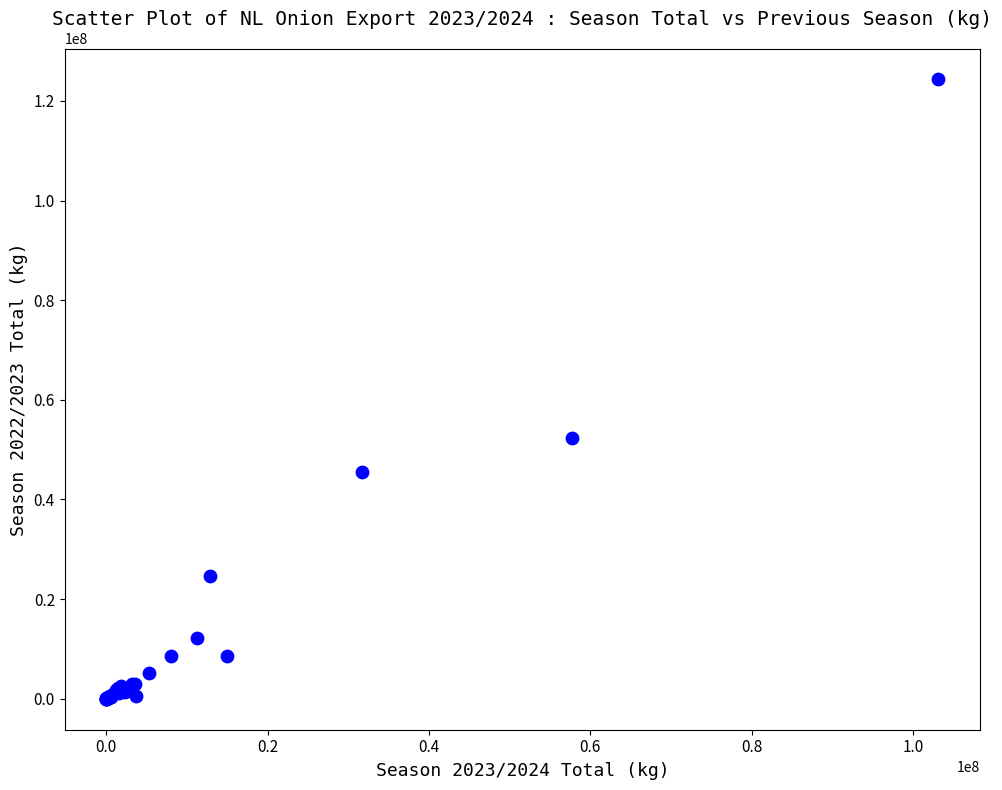

What Y value in the scatter plot is closest to 62153118?

52334074